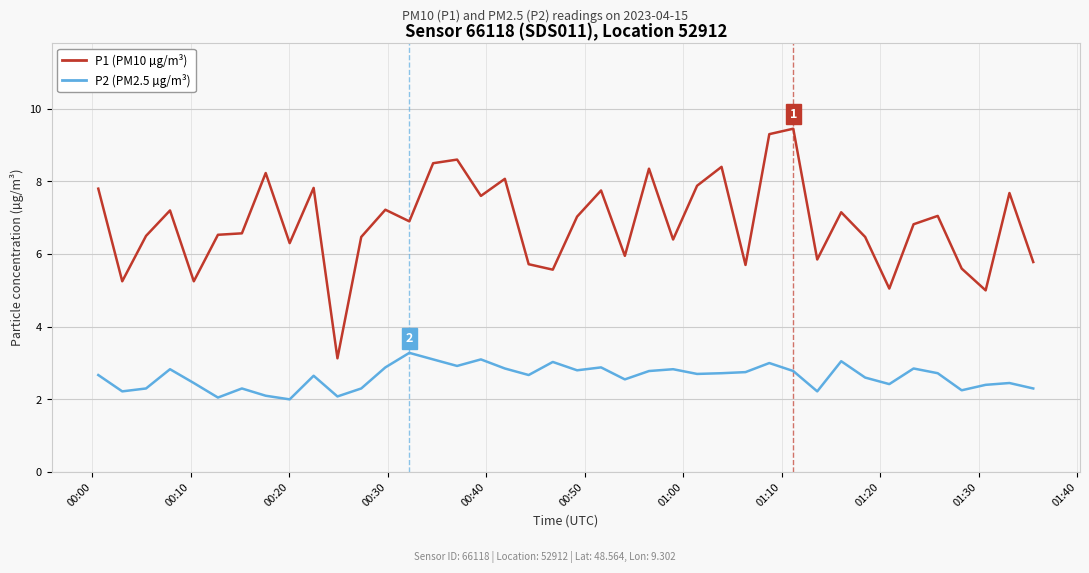

What is the sum of all P2 (PM2.5 µg/m³) values?

104.8